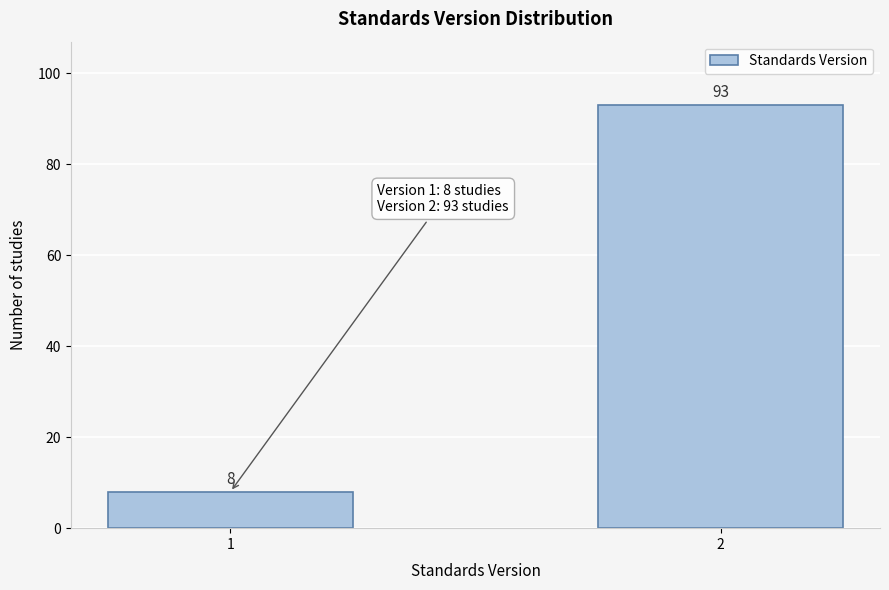

Reading right to left, extract all data points from this chart.

93	8